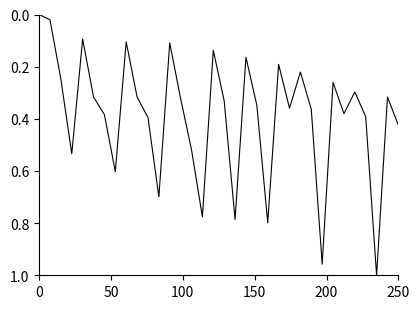

Reading left to right, transcribe all the data shown in this chart.

0.0	0.0	0.2	0.5	0.1	0.3	0.4	0.6	0.1	0.3	0.4	0.7	0.1	0.3	0.5	0.8	0.1	0.3	0.8	0.2	0.3	0.8	0.2	0.4	0.2	0.4	1.0	0.3	0.4	0.3	0.4	1.0	0.3	0.4